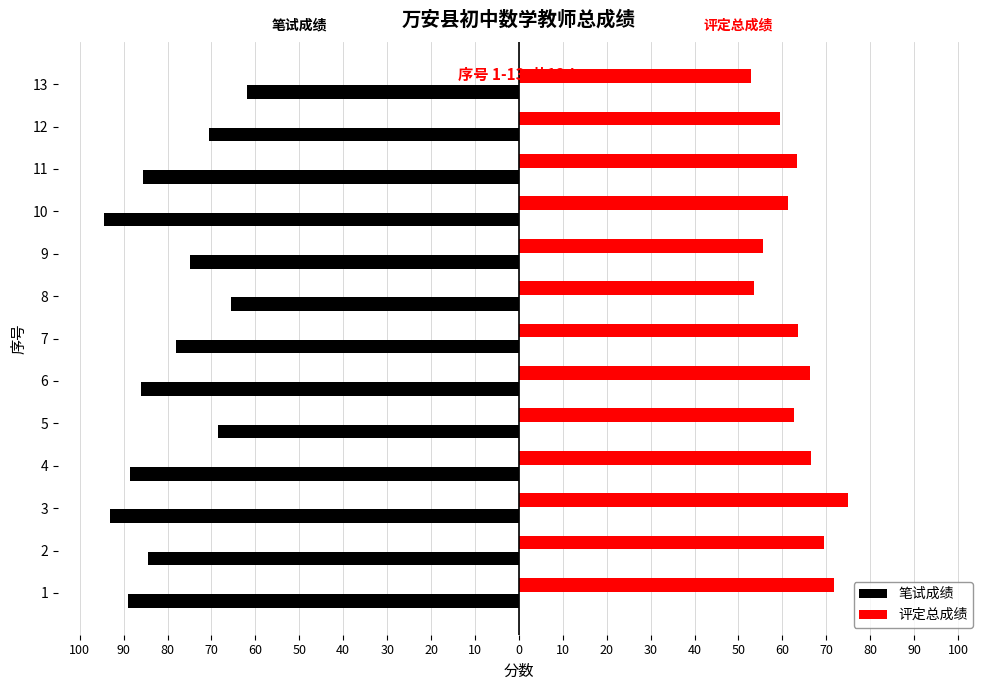

What is the difference between the maximum and minimum values in the 评定总成绩 series?

22.0